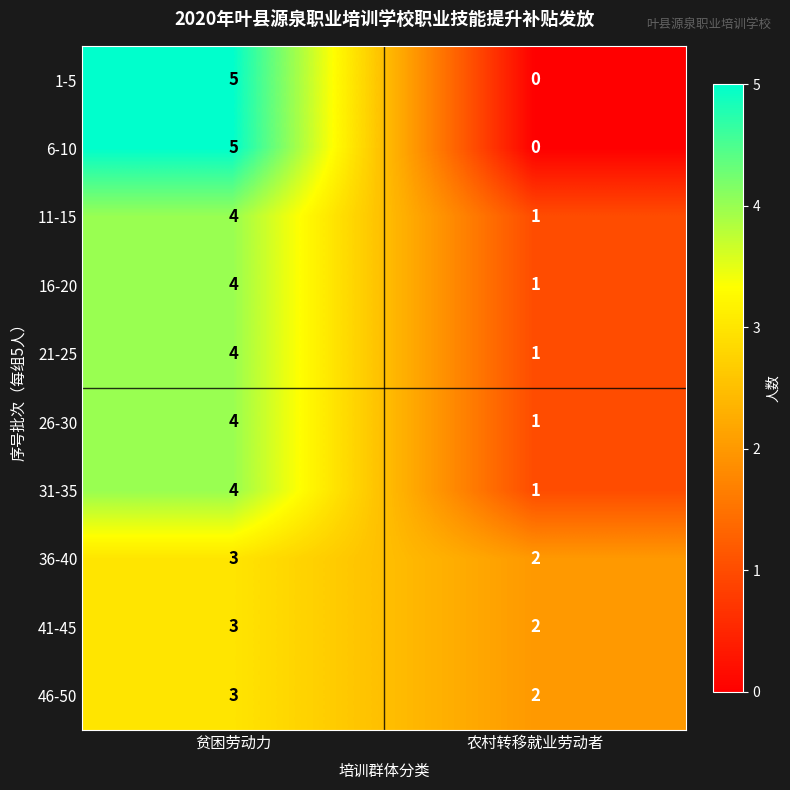

At which label is 31-35 closest to 2?

农村转移就业劳动者